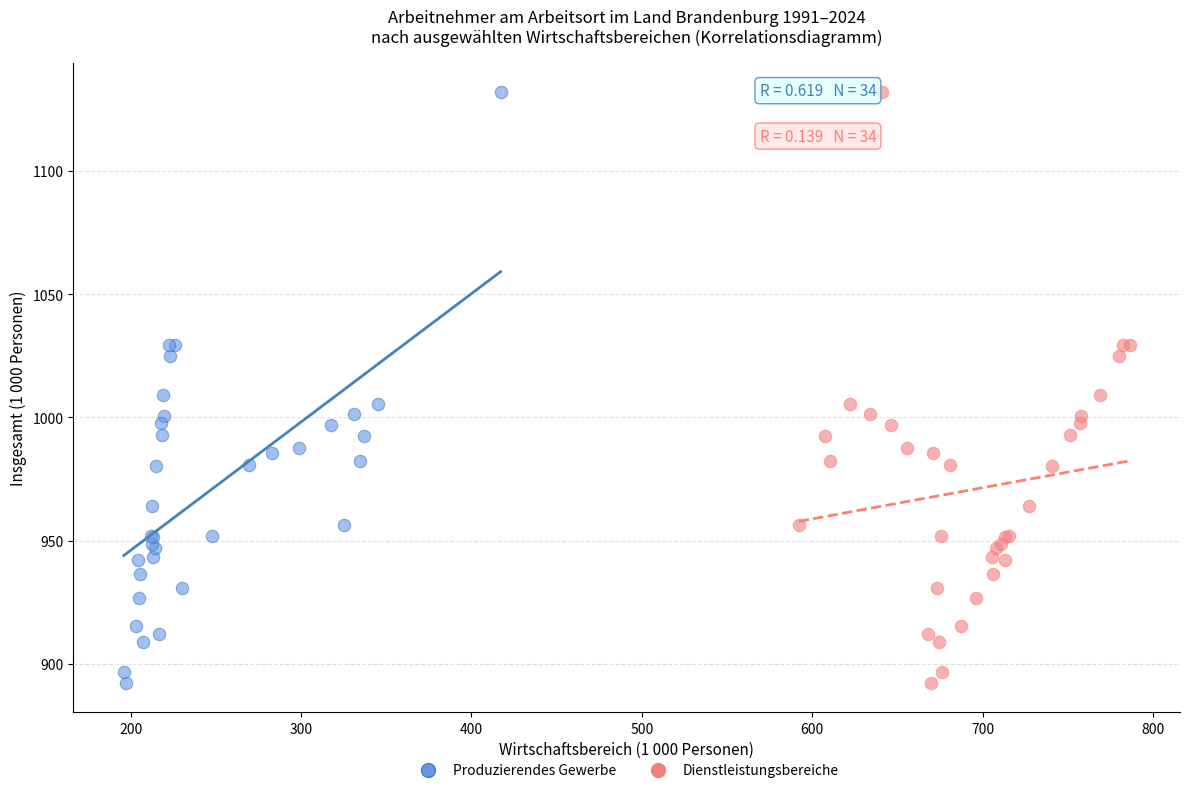

What are all the series names shown in the legend?

Produzierendes Gewerbe, Dienstleistungsbereiche